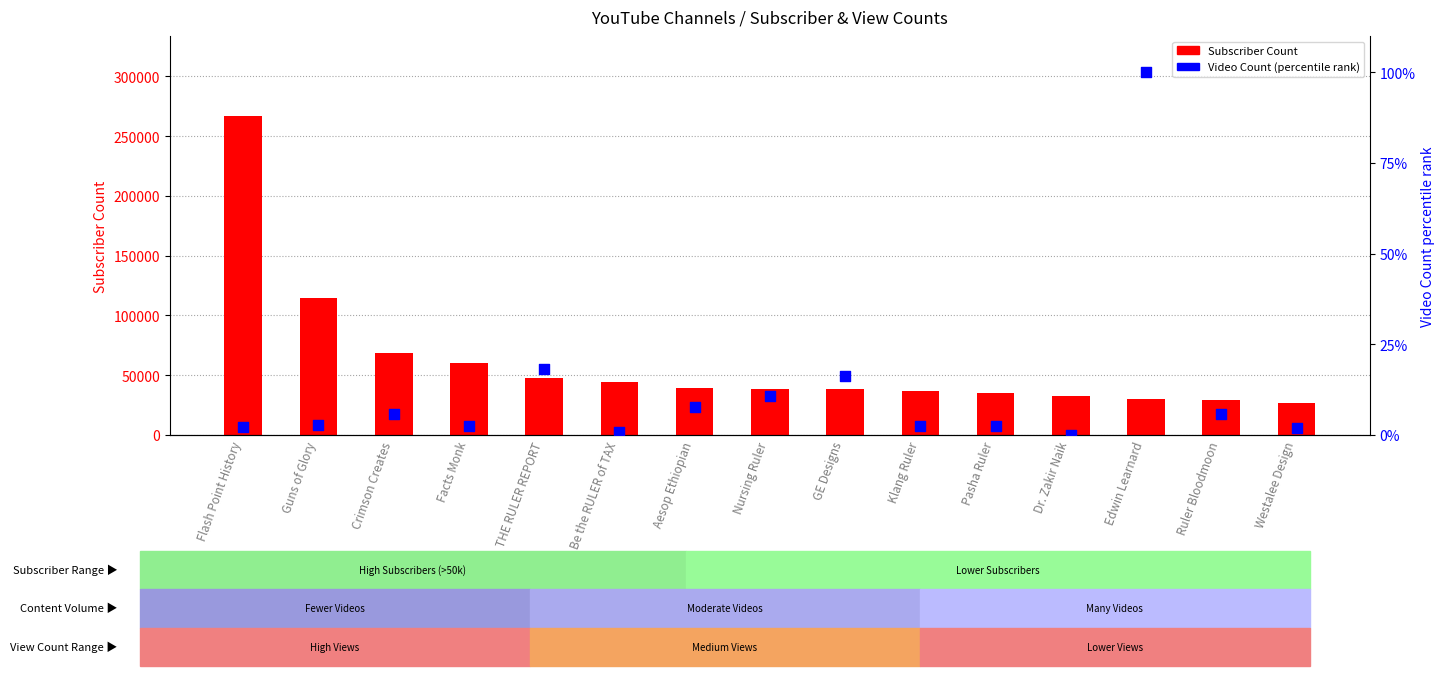

Is the value of Subscriber Count at Dr. Zakir Naik greater than the value of Video Count (percentile rank) at Westalee Design?

Yes